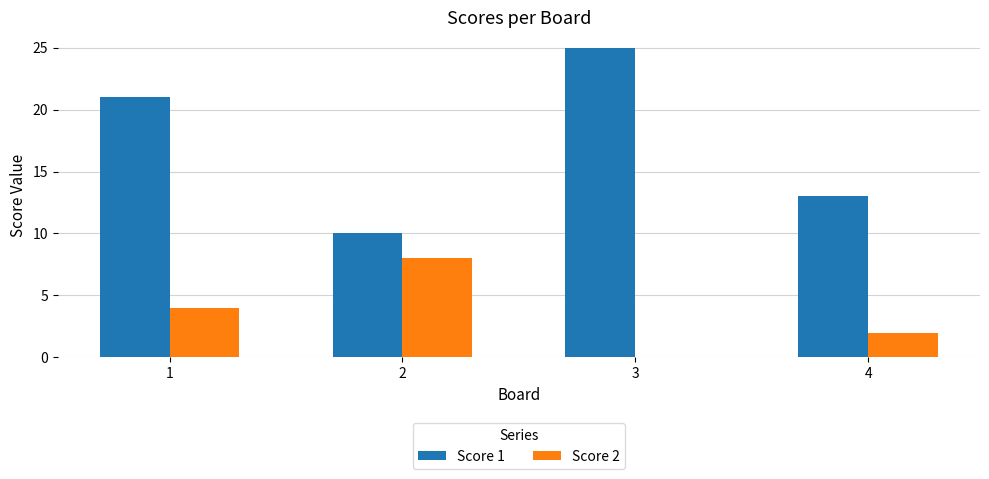

Between 2 and 3, which series saw the biggest shift?

Score 1